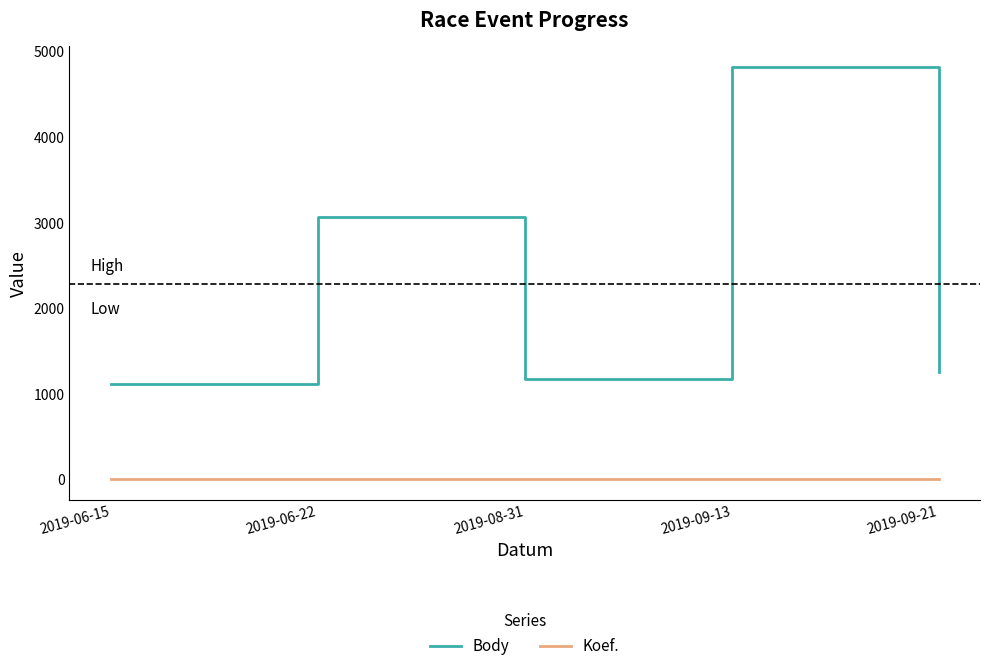

How many lines are shown in the chart?

2